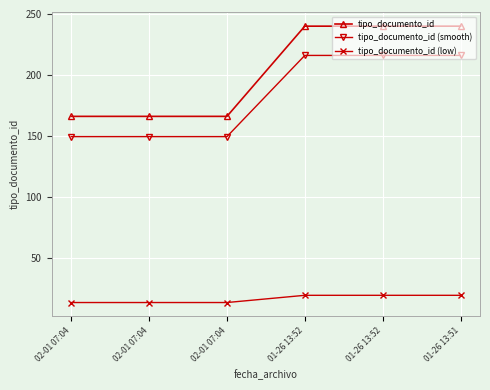

Reading left to right, list all the values displayed in this chart.

tipo_documento_id: 02-01 07:04=166.0	02-01 07:04=166.0	02-01 07:04=166.0	01-26 13:52=240.0	01-26 13:52=240.0	01-26 13:51=240.0
tipo_documento_id (smooth): 02-01 07:04=149.4	02-01 07:04=149.4	02-01 07:04=149.4	01-26 13:52=216.0	01-26 13:52=216.0	01-26 13:51=216.0
tipo_documento_id (low): 02-01 07:04=13.3	02-01 07:04=13.3	02-01 07:04=13.3	01-26 13:52=19.2	01-26 13:52=19.2	01-26 13:51=19.2